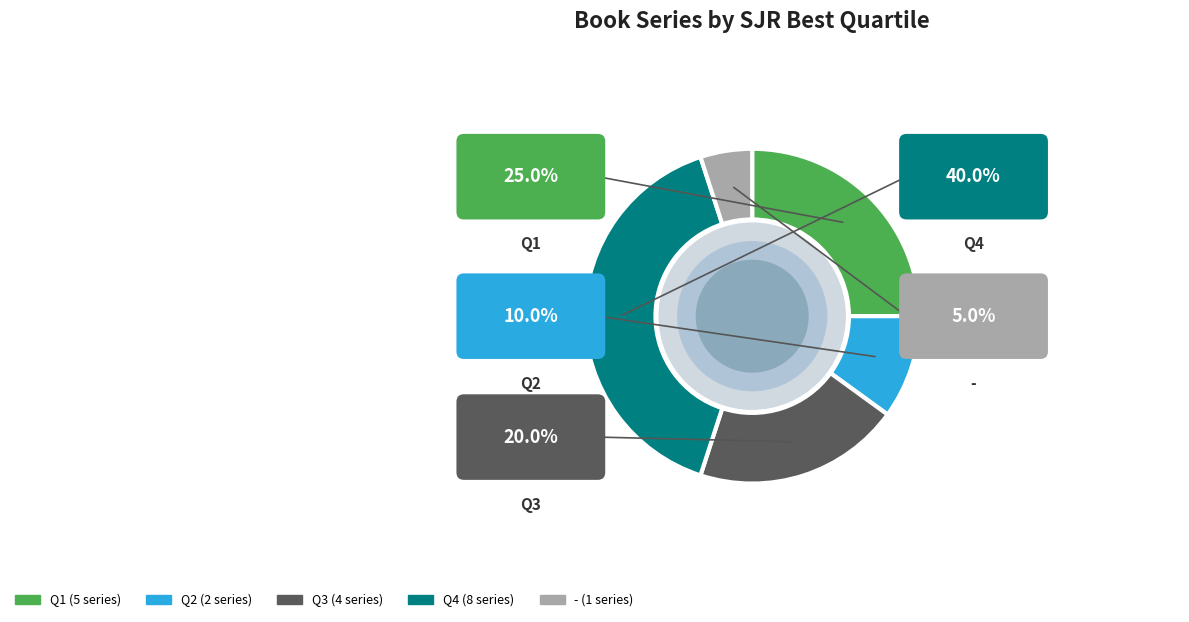

To the nearest percent, what portion does - represent?

5%